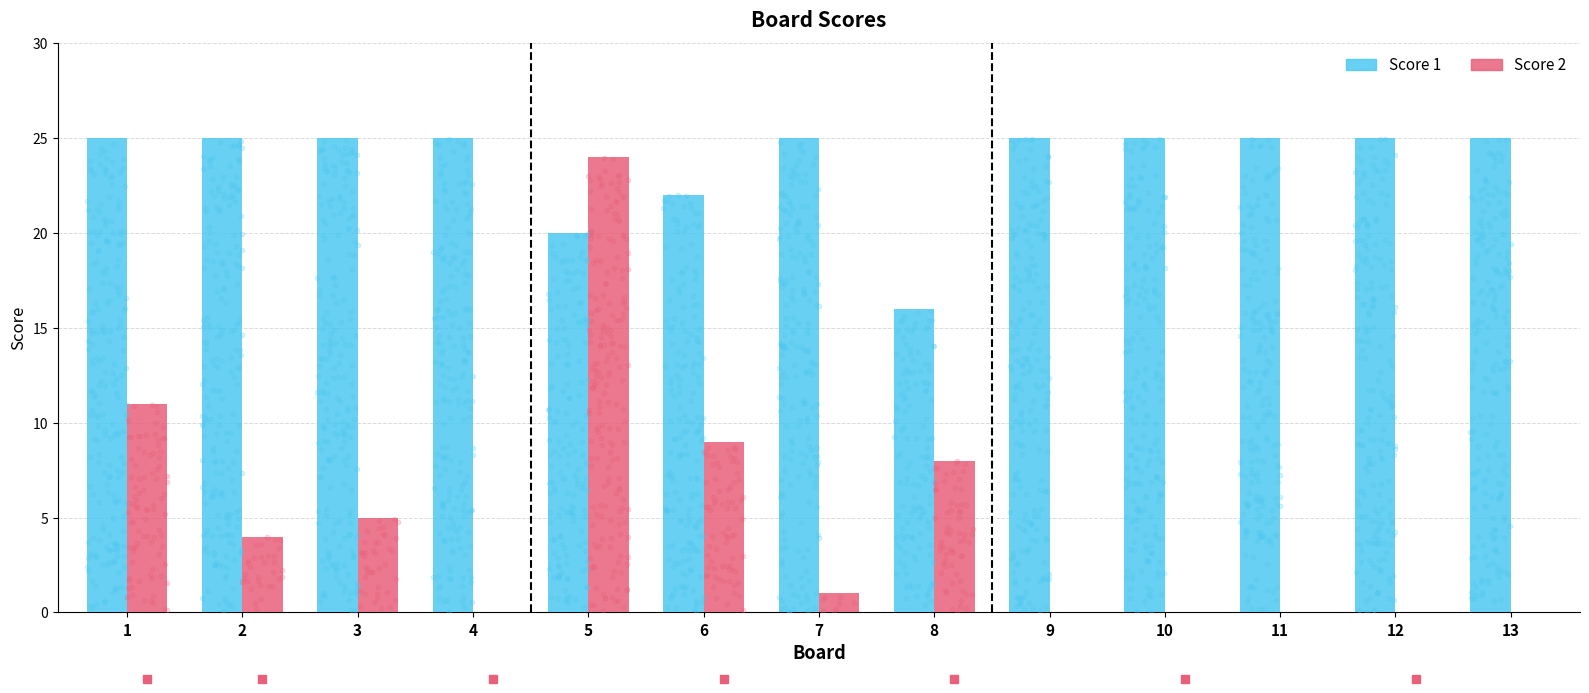

Which series reaches the minimum Y coordinate?

Score 2